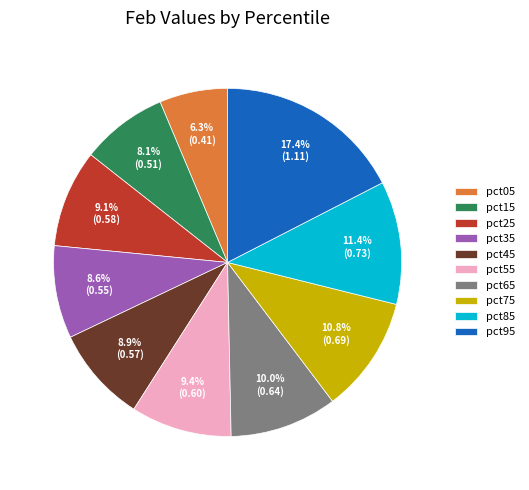

Is it true that pct65 is 10% of the pie?

True